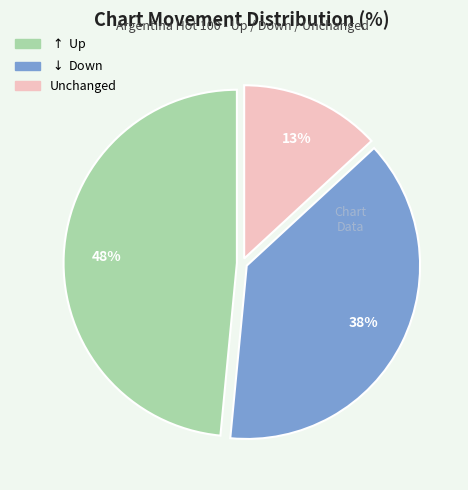

To the nearest percent, what is the difference between the largest and smallest slice percentages?

35%